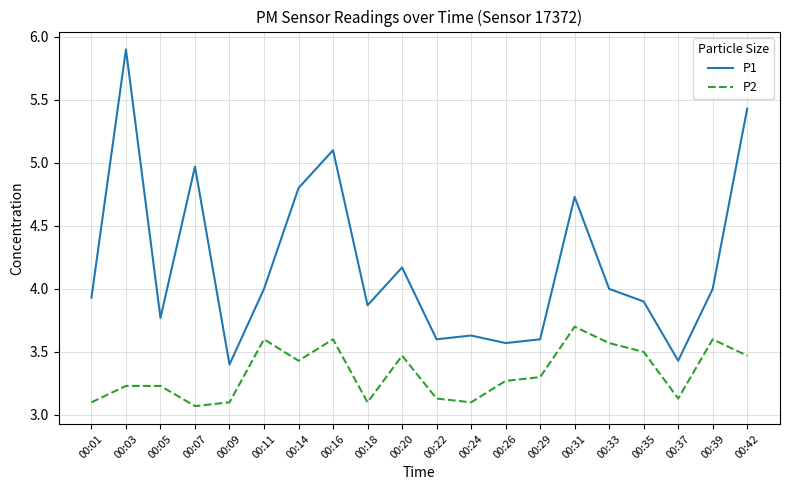

What is the difference between the P2 values at 00:37 and 00:33?

0.4